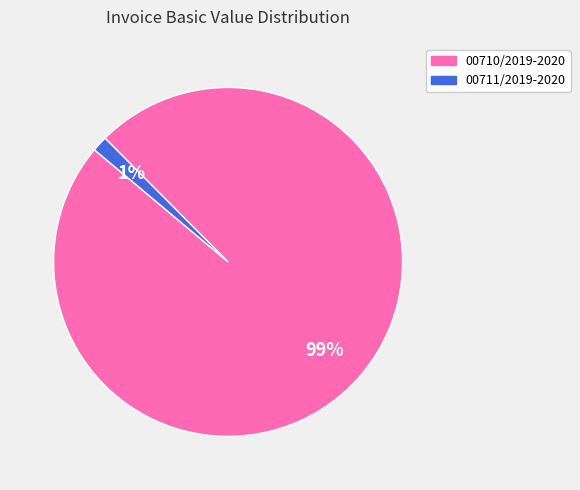

Which category accounts for the majority?

00710/2019-2020